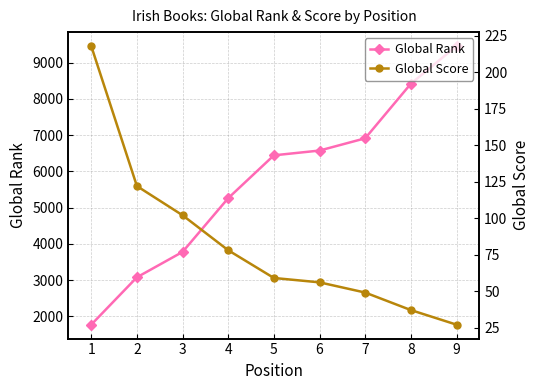

Is it true that Global Rank equals 2052 at 2?

False